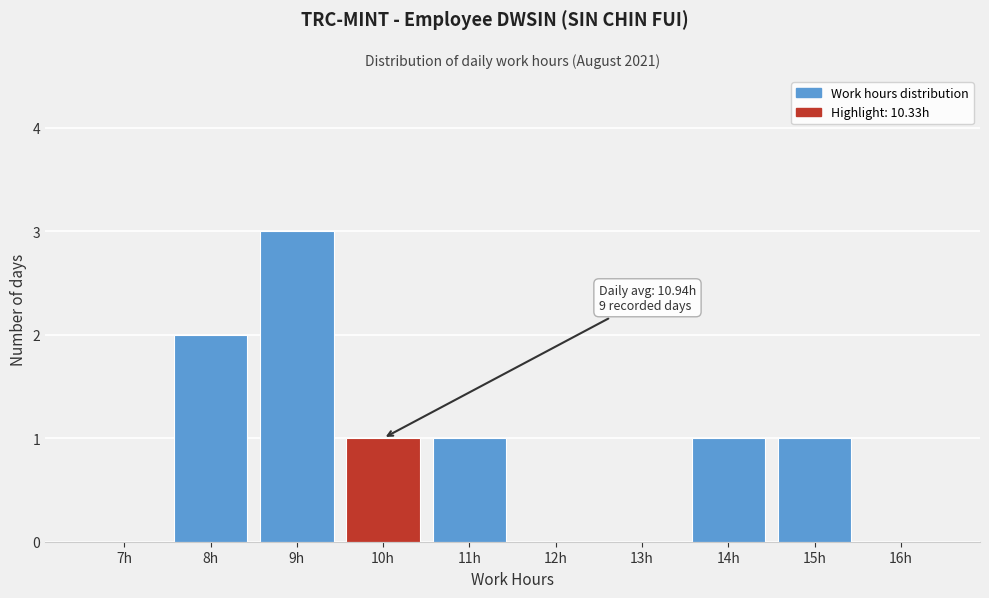

Reading left to right, extract all data points from this chart.

7h=0	8h=2	9h=3	10h=1	11h=1	12h=0	13h=0	14h=1	15h=1	16h=0